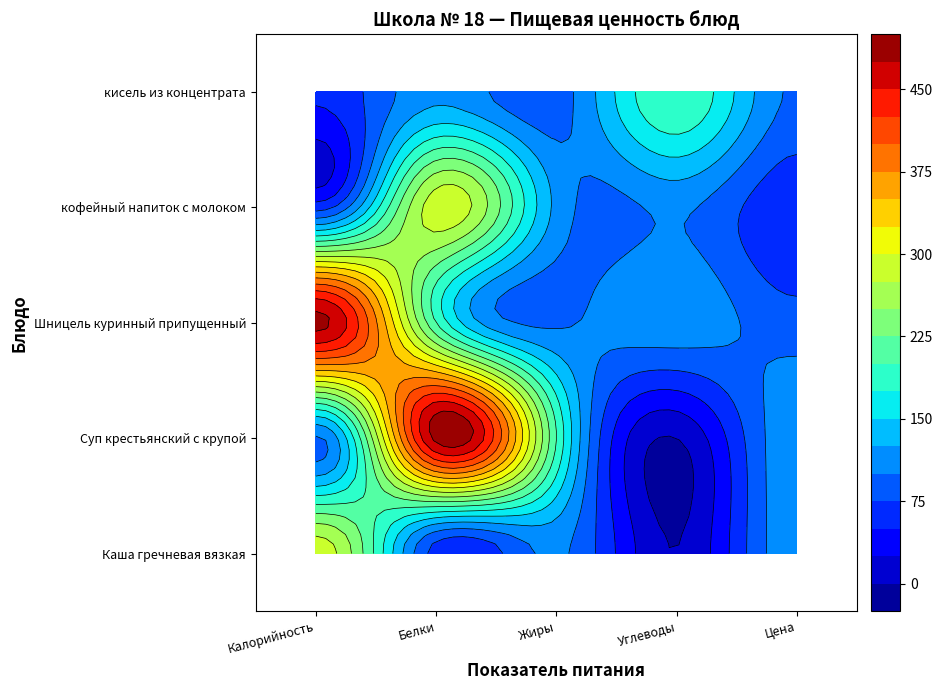

What is the spread (max minus min) of values at Белки?

420